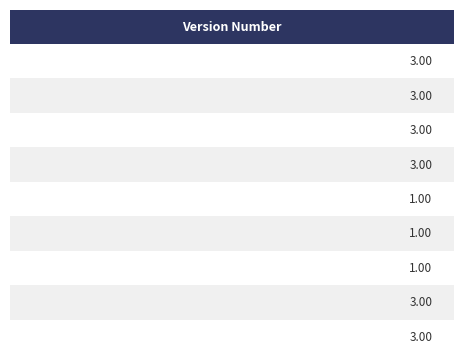

The value at HospitDischgDateTime is 3. True or false?

True